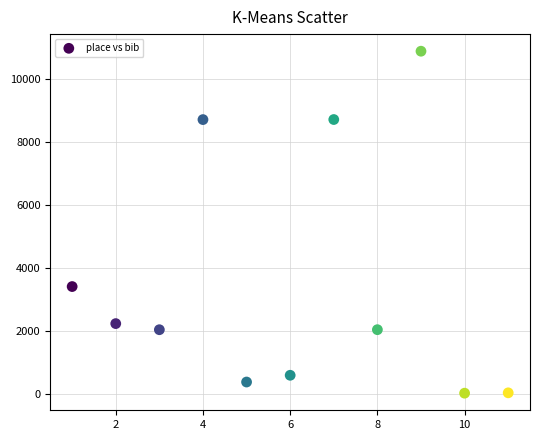

What Y value in the scatter plot is closest to 5463?

3422